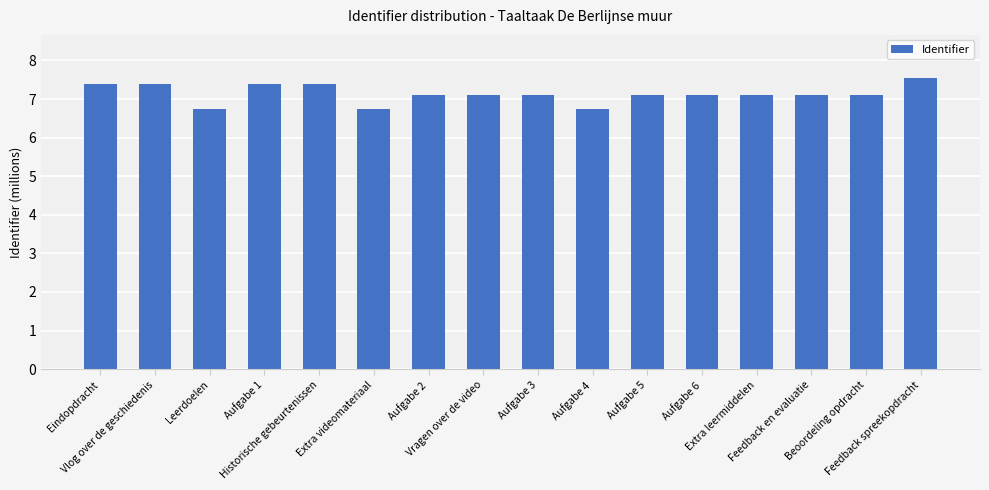

How many distinct data groups are displayed?

1